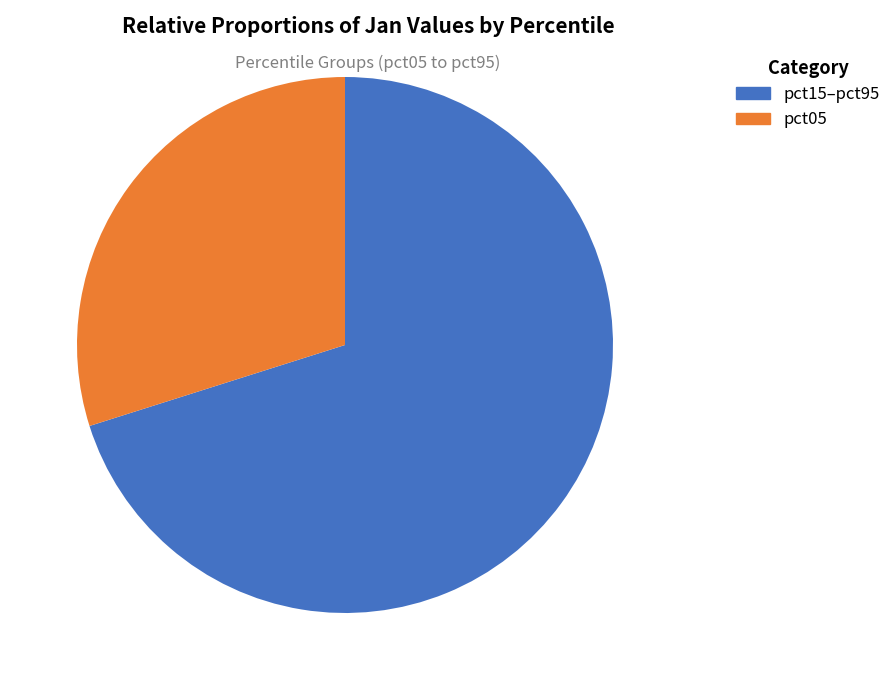

Is there a majority slice in this chart?

Yes